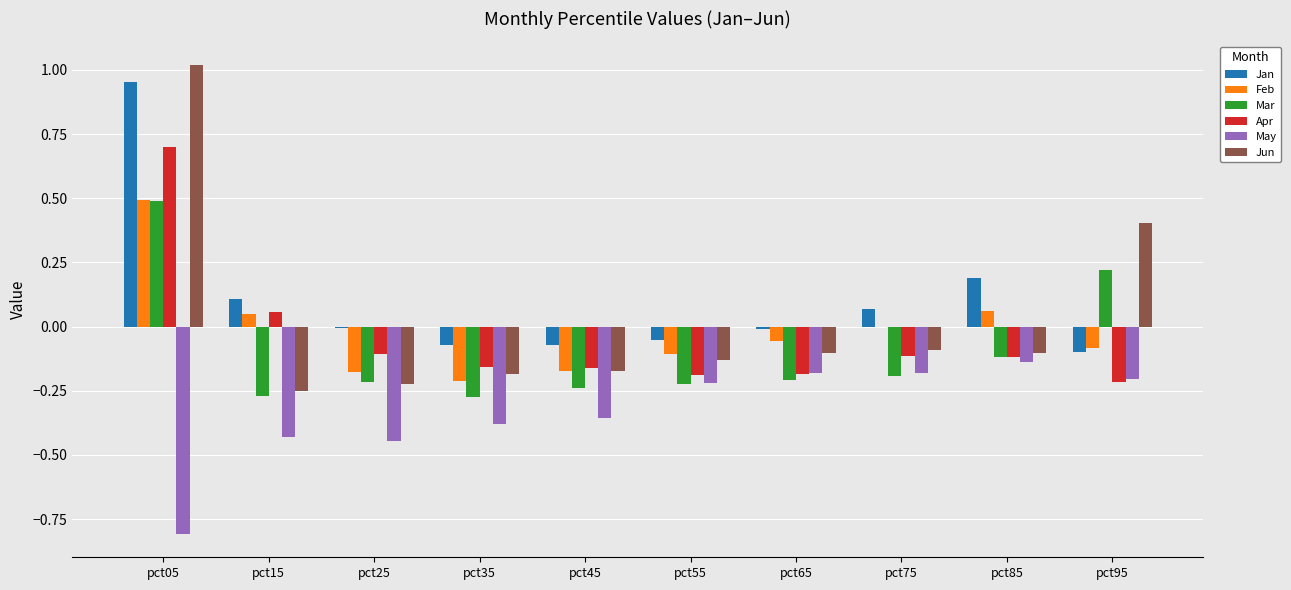

Is it true that Jan equals -0.0 at pct95?

False